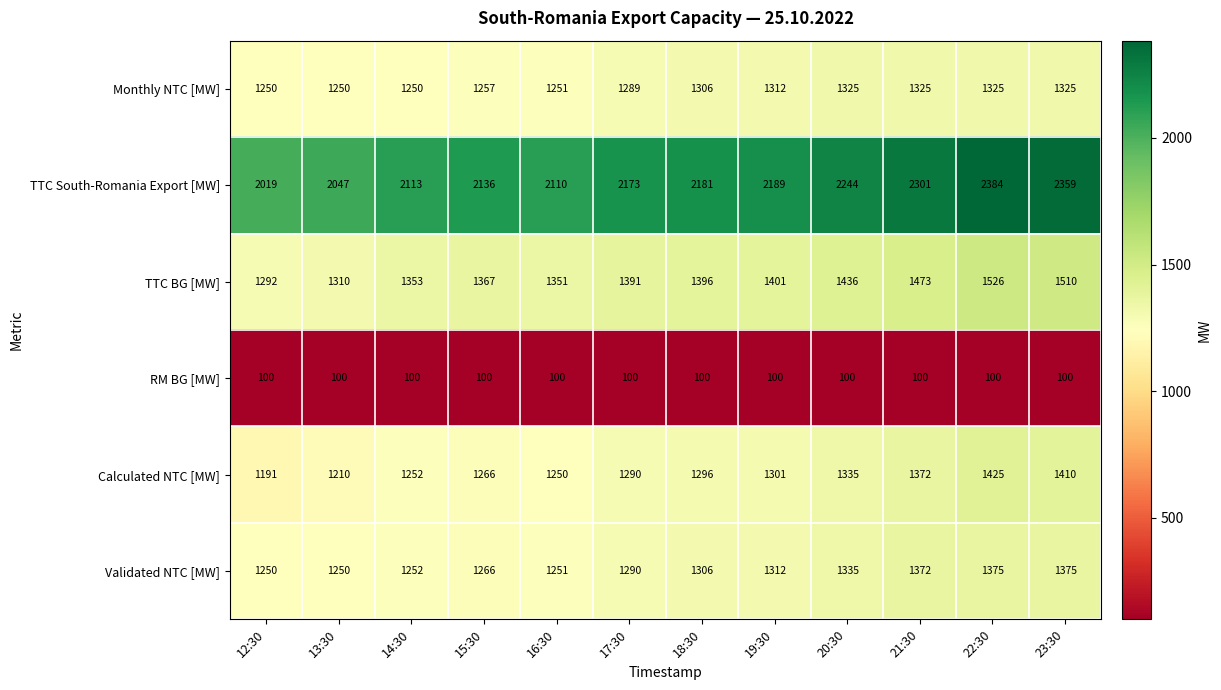

Is it true that Monthly NTC [MW] equals 879 at 20:30?

False